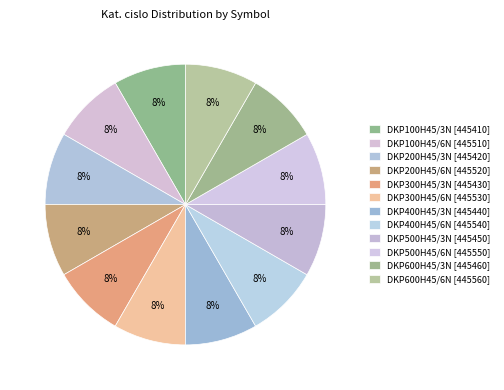

How many segments does this pie chart have?

12